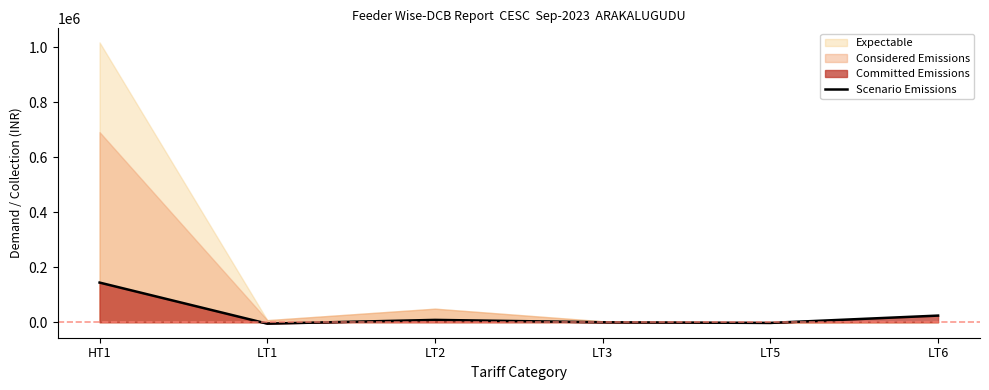

Does the chart have visible grid lines?

No